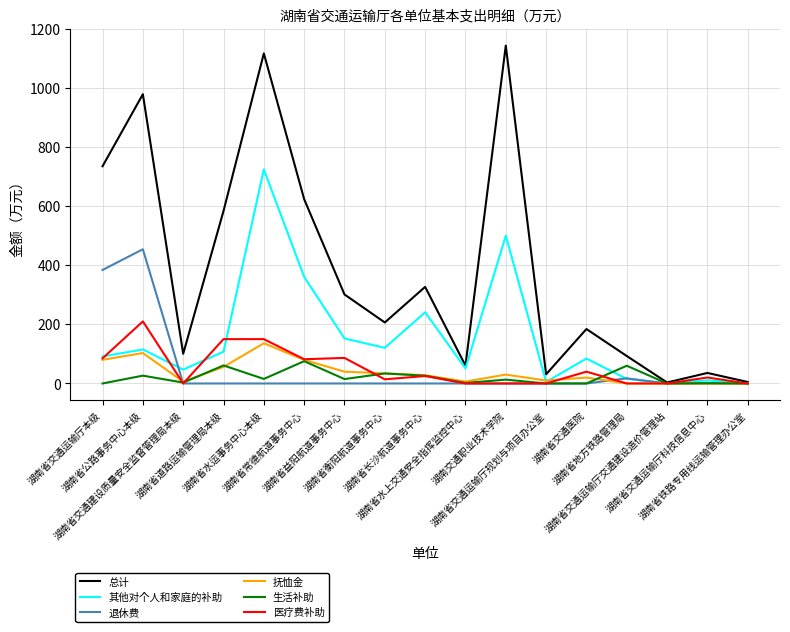

Does the chart display data point markers on the line(s)?

No